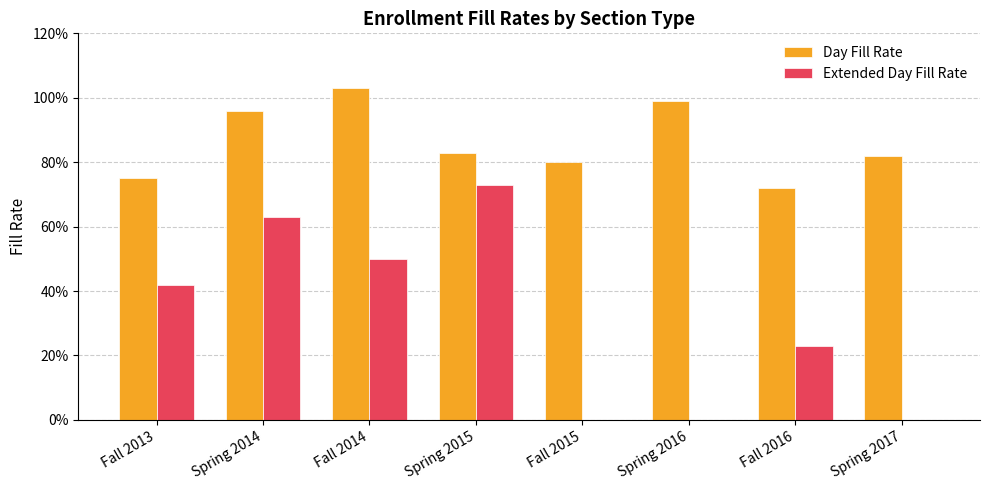

Are the bars grouped side by side (vs. stacked)?

Yes